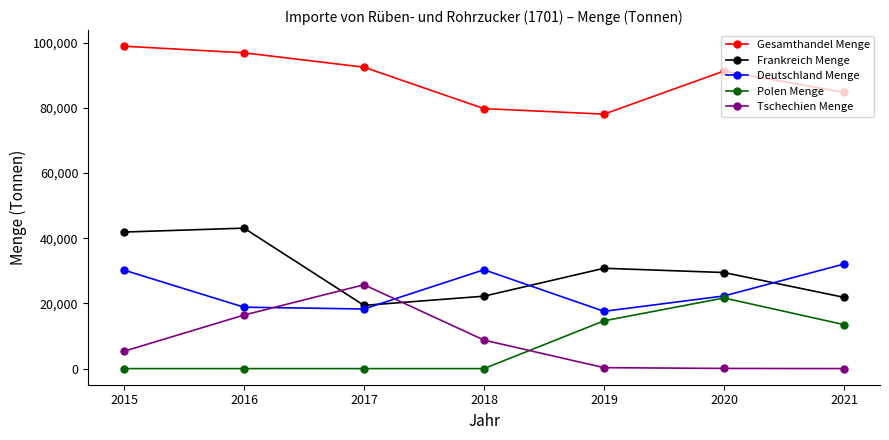

How many interior local peaks does the Deutschland Menge series have?

1